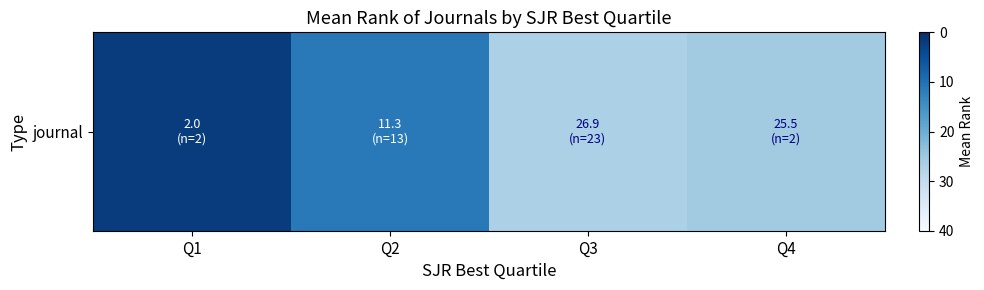

List the labels in order of value, smallest first.

Q1, Q2, Q4, Q3